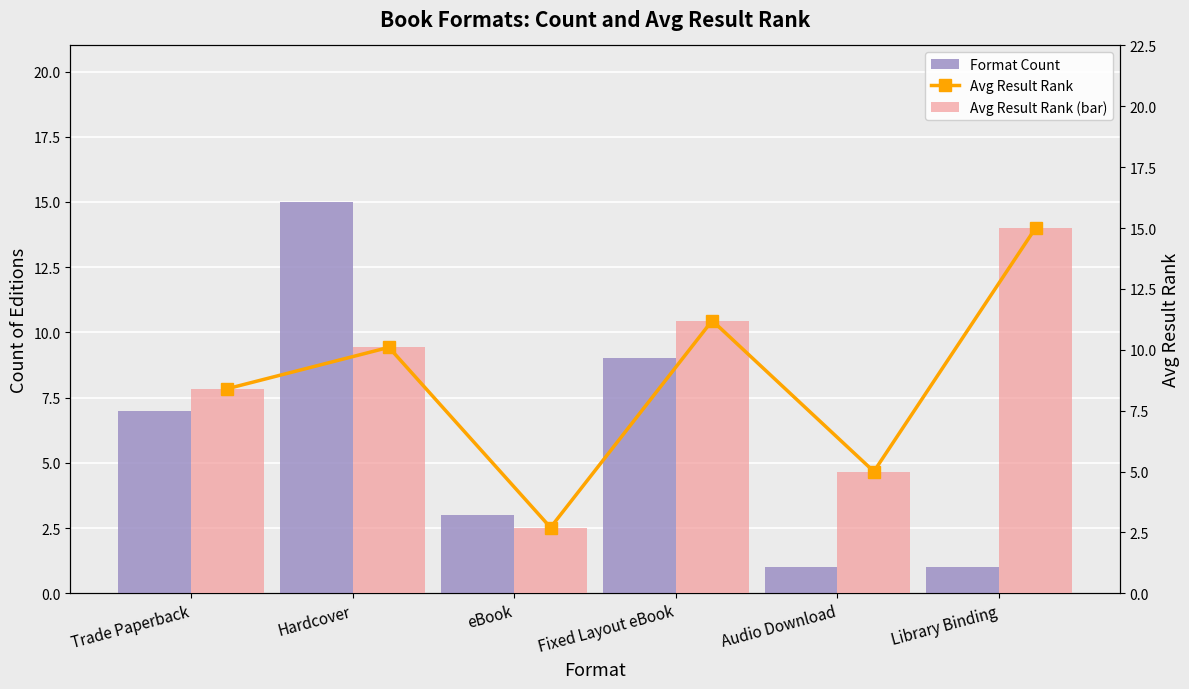

What is the value of the Avg Result Rank bar at the 2nd from the left?

10.1